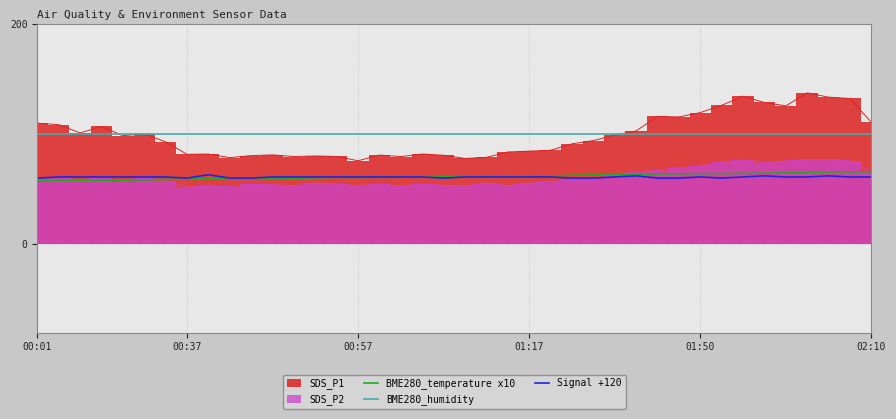

The value of BME280_humidity at 13 is 145.2. True or false?

False